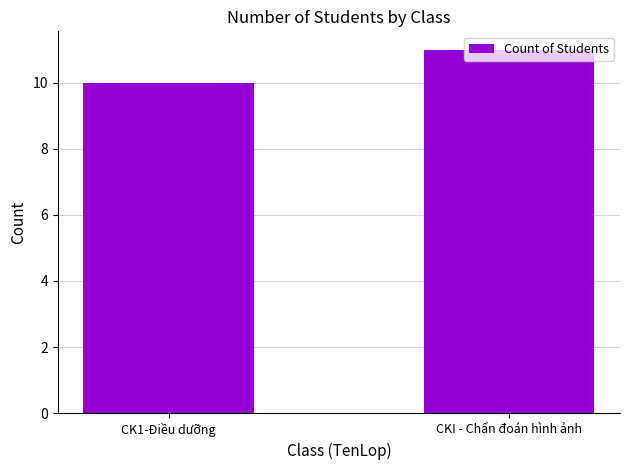

List the labels in order of value, largest first.

CKI - Chẩn đoán hình ảnh, CK1-Điều dưỡng